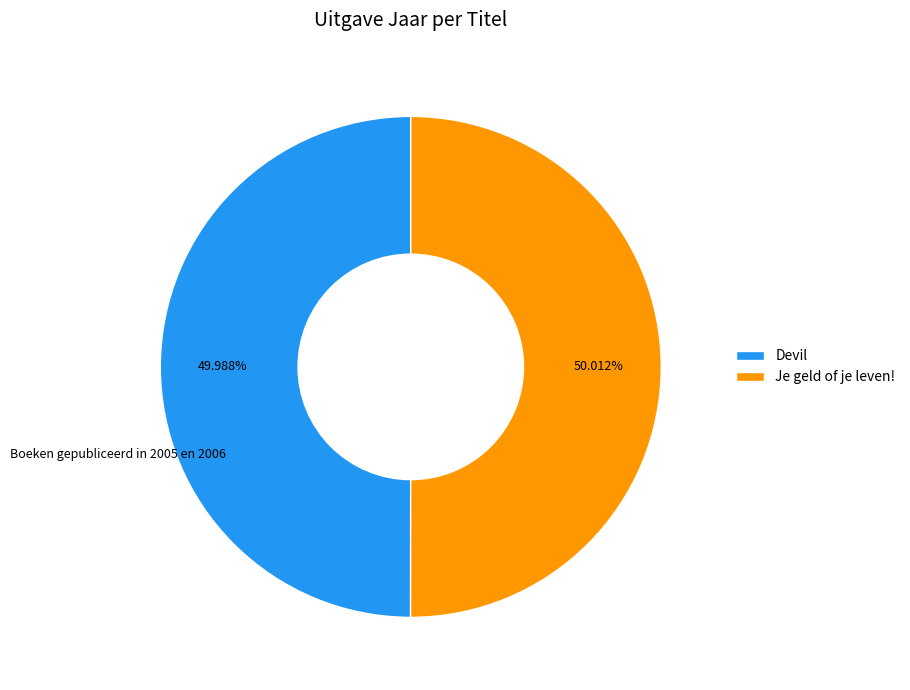

Is the sum of Je geld of je leven! and Devil greater than half?

Yes